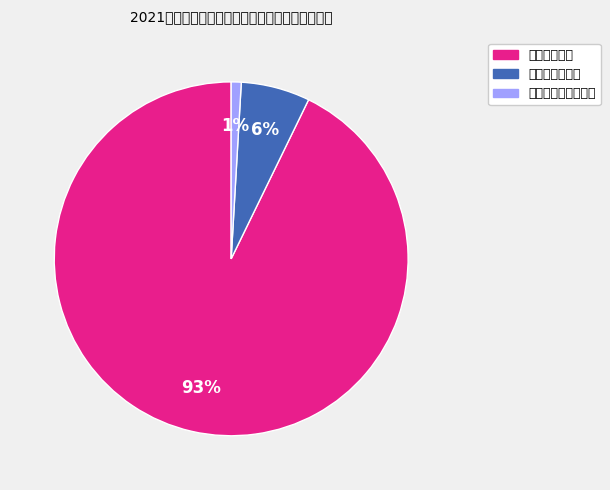

Is it true that 对个人和家庭的补助 is 1% of the pie?

True